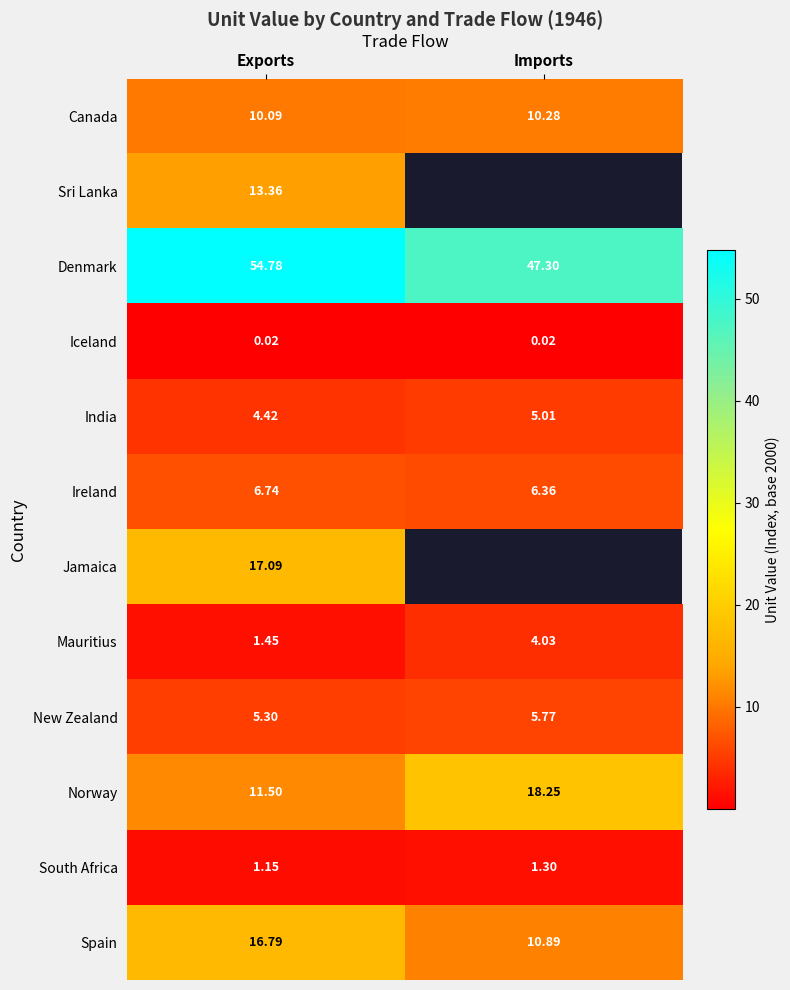

Rank the categories by Canada value from lowest to highest.

Exports, Imports